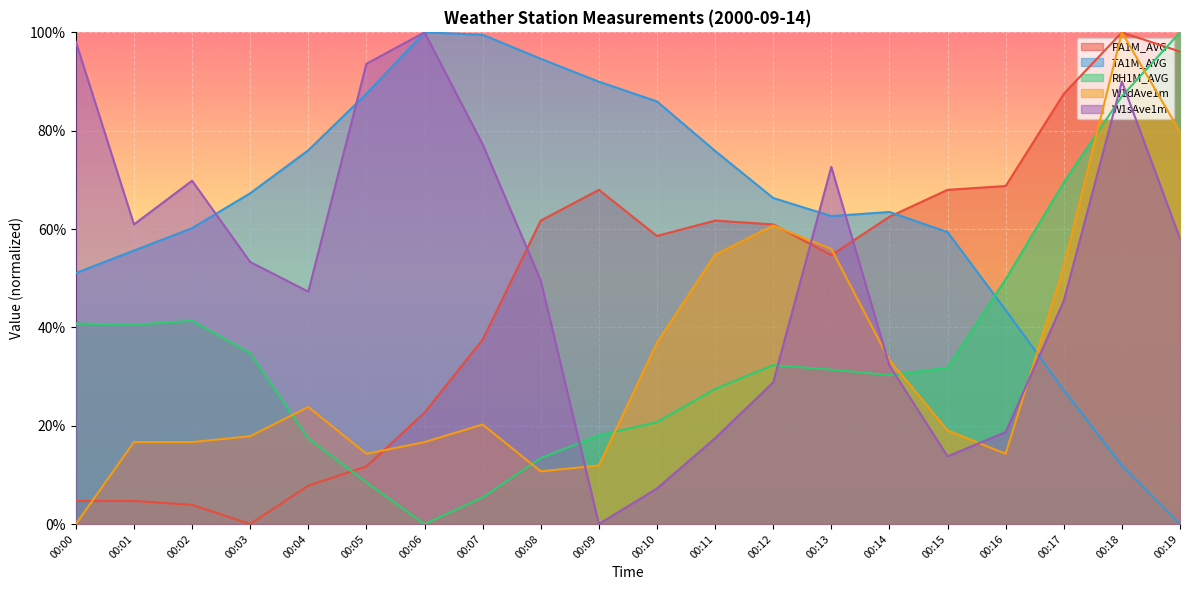

What is the difference between the maximum and minimum values in the W1dAve1m series?

100.0